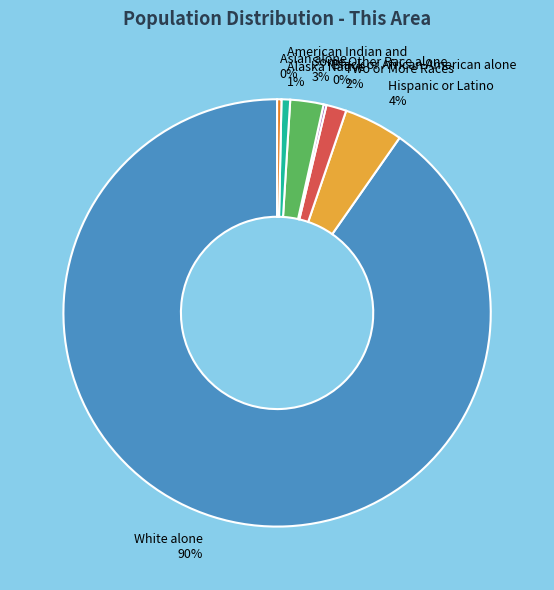

Which slice is the largest?

White alone 90%